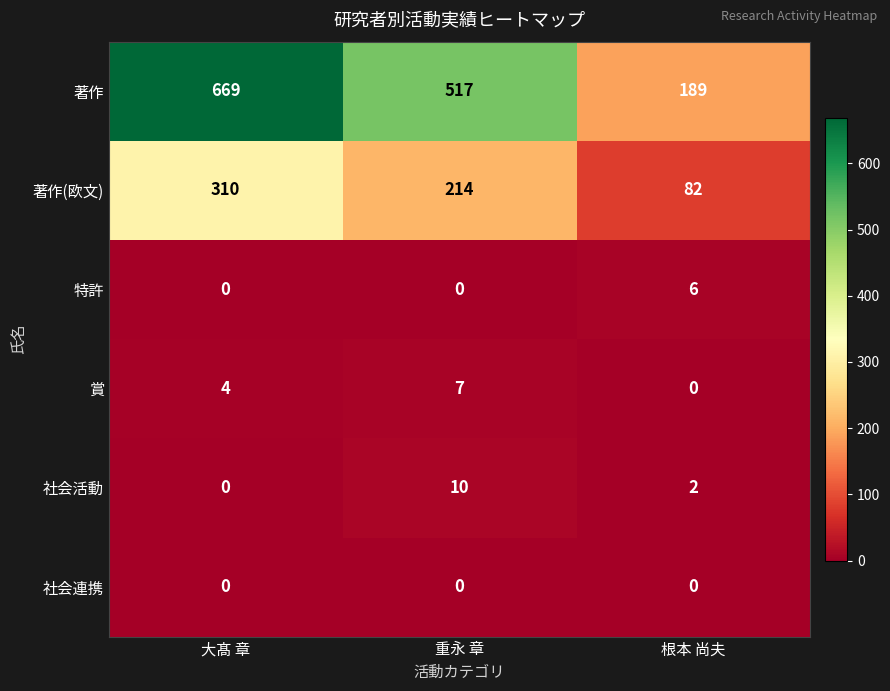

How many values in 社会活動 are above zero?

2